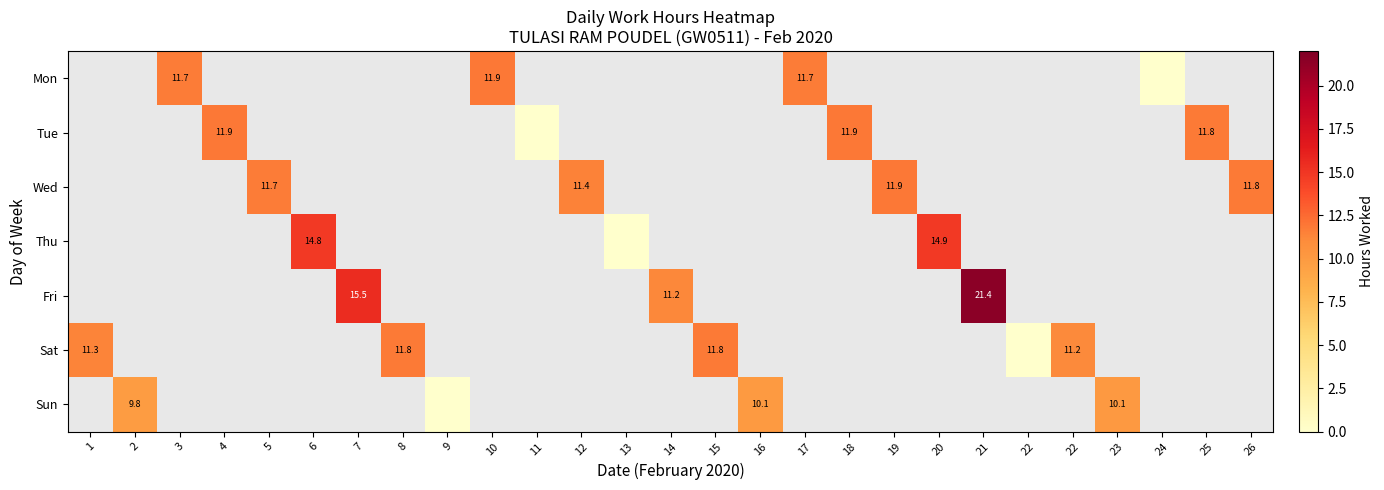

At which label does Sat reach its minimum?

22